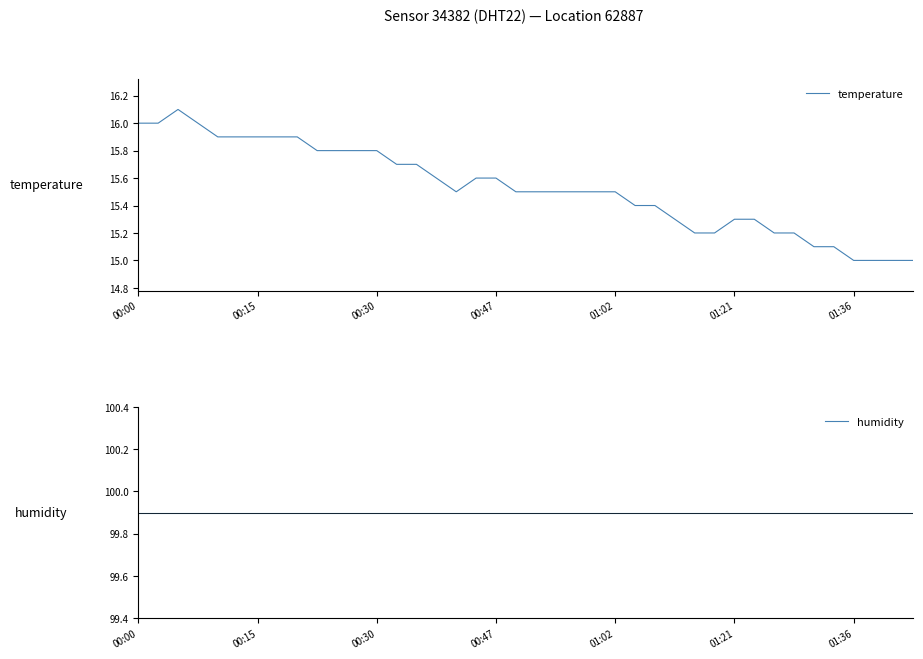

What is the minimum value shown in the chart?

15.0